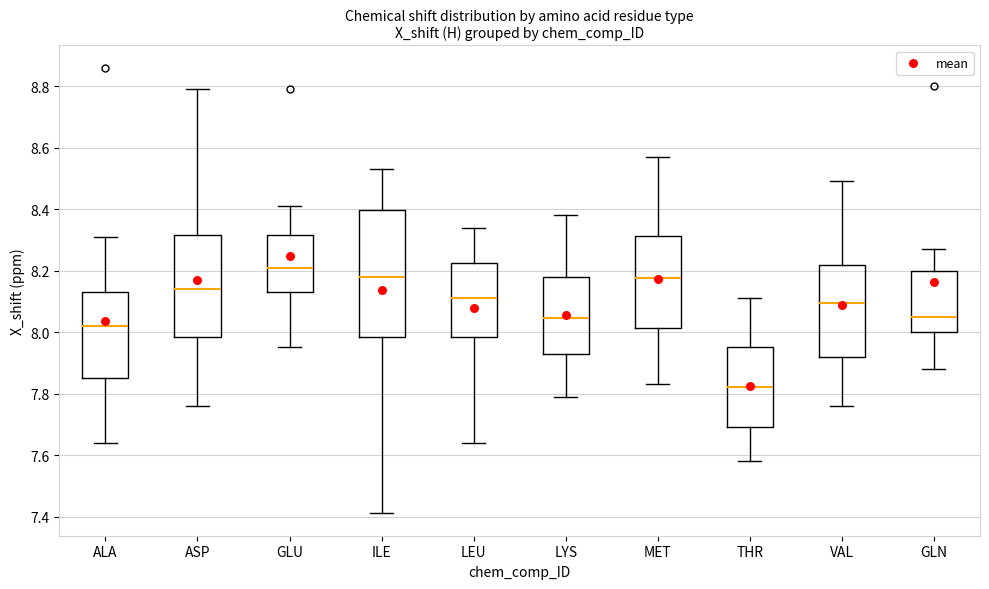

Where does the upper whisker of the box for ASP end on the y-axis? The values are not printed on the chart, so give them approximately, as read against the axis.

8.80